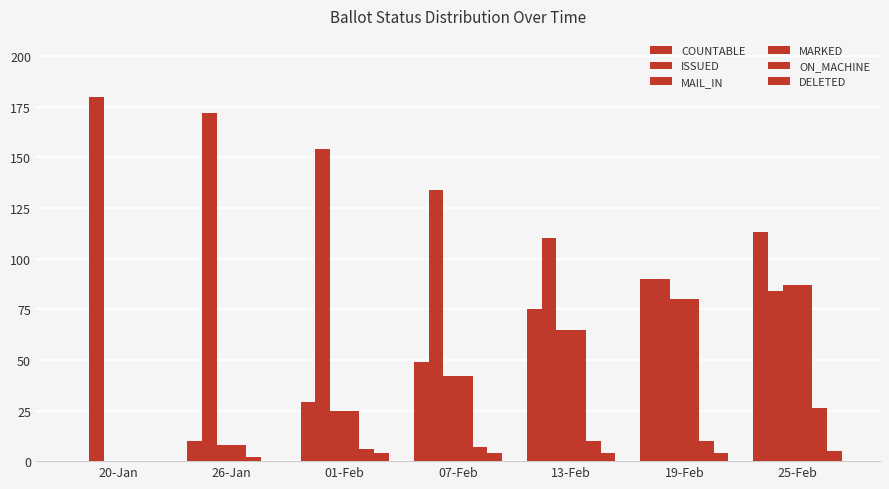

At which label does ON_MACHINE first exceed 7?

13-Feb